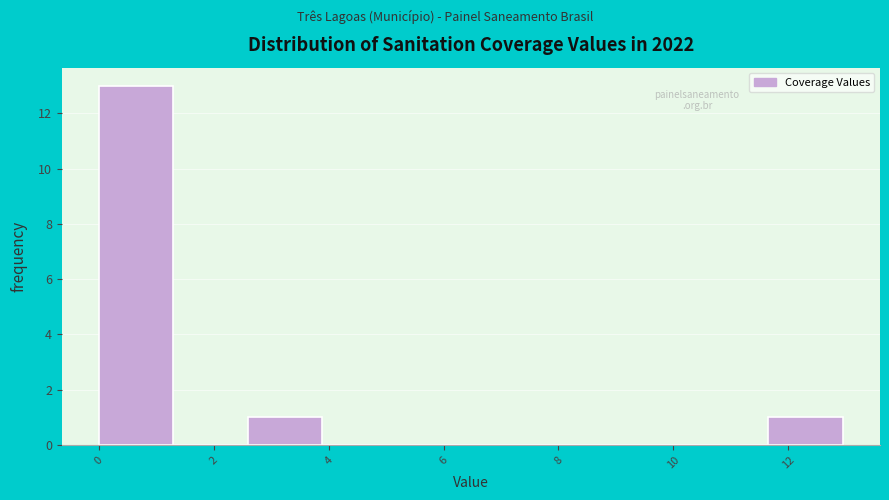

What is the height of the bar covering 11.6 to 13.0 on the x-axis? Neither the bar edges nor the heights are printed on the chart, so give them approximately, as read against the axes.

1